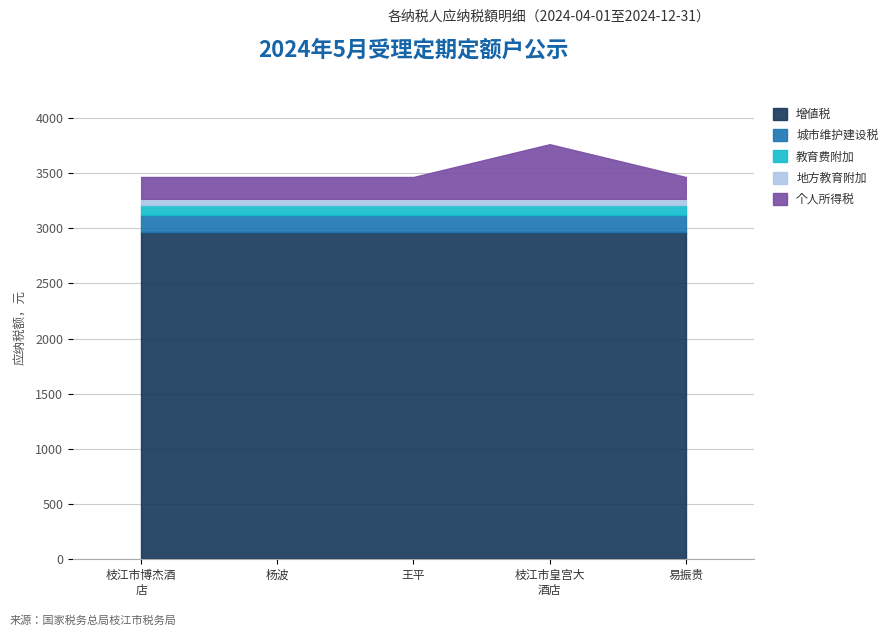

What is the highest value of the 增値税 series?

2970.0